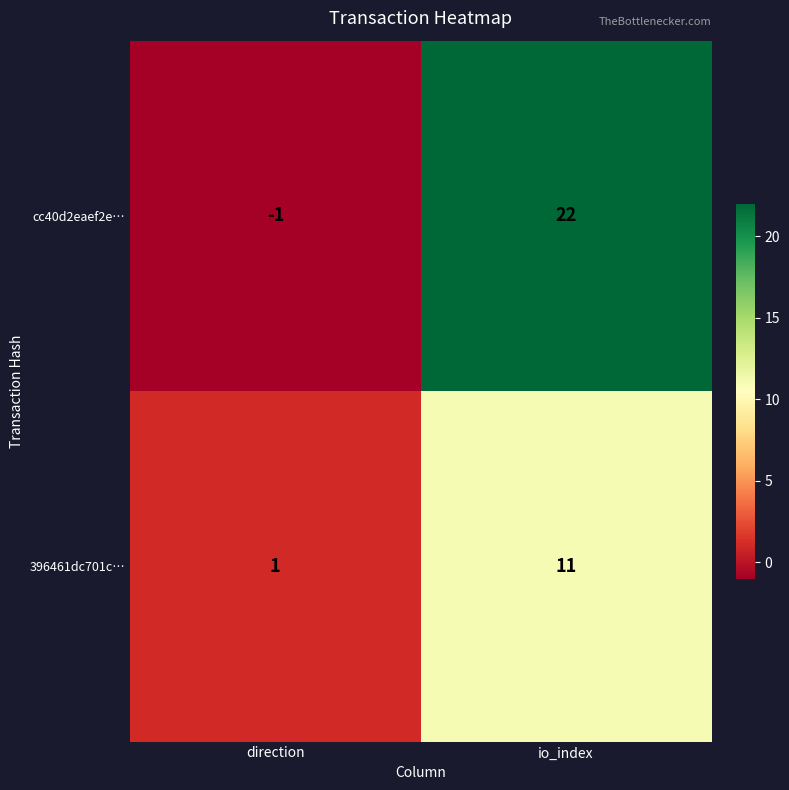

Rank the series by their average value, from highest to lowest.

cc40d2eaef2e…, 396461dc701c…